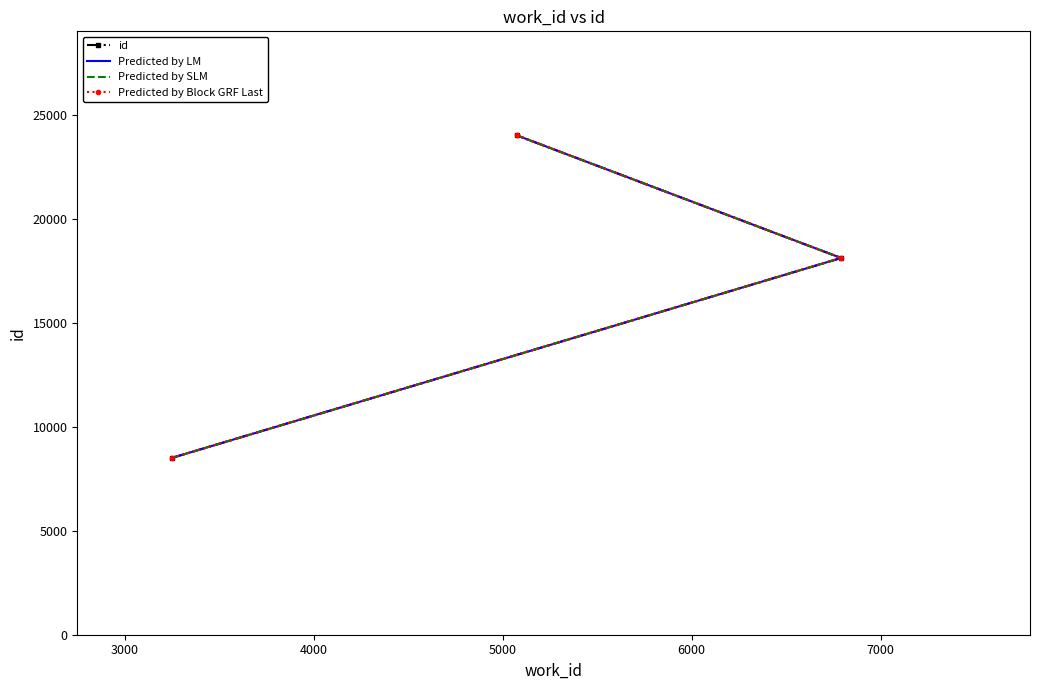

The id series shows 25726 at 3000. True or false?

False